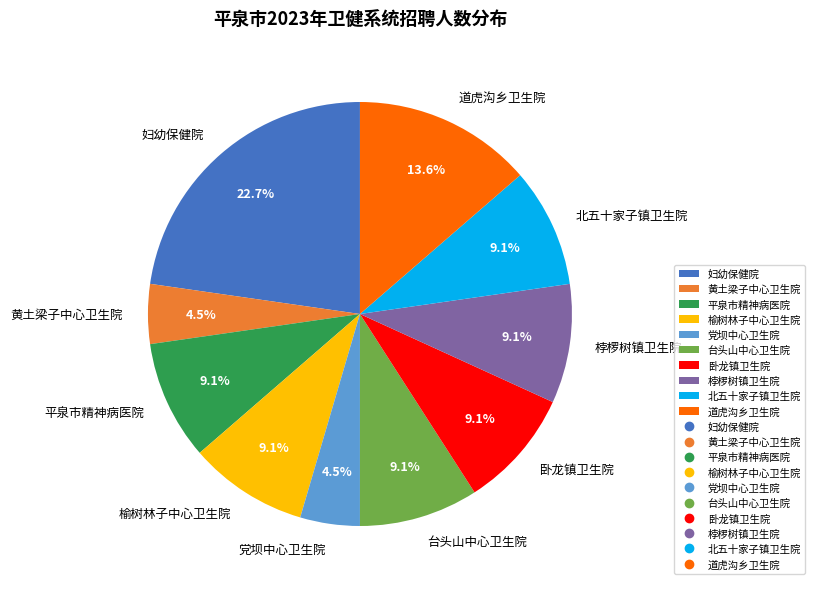

Combined, what portion of the pie is 桲椤树镇卫生院 and 台头山中心卫生院?

18.2%